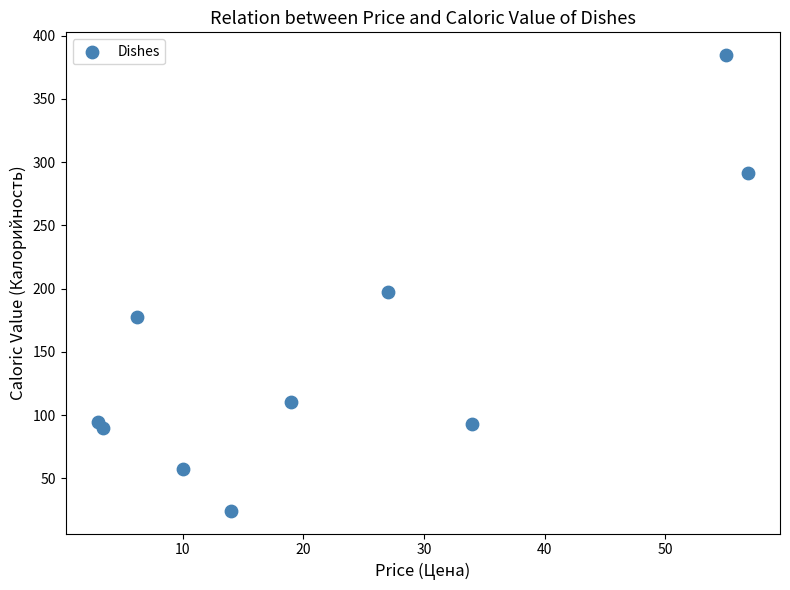

What is the average Y value?

152.2